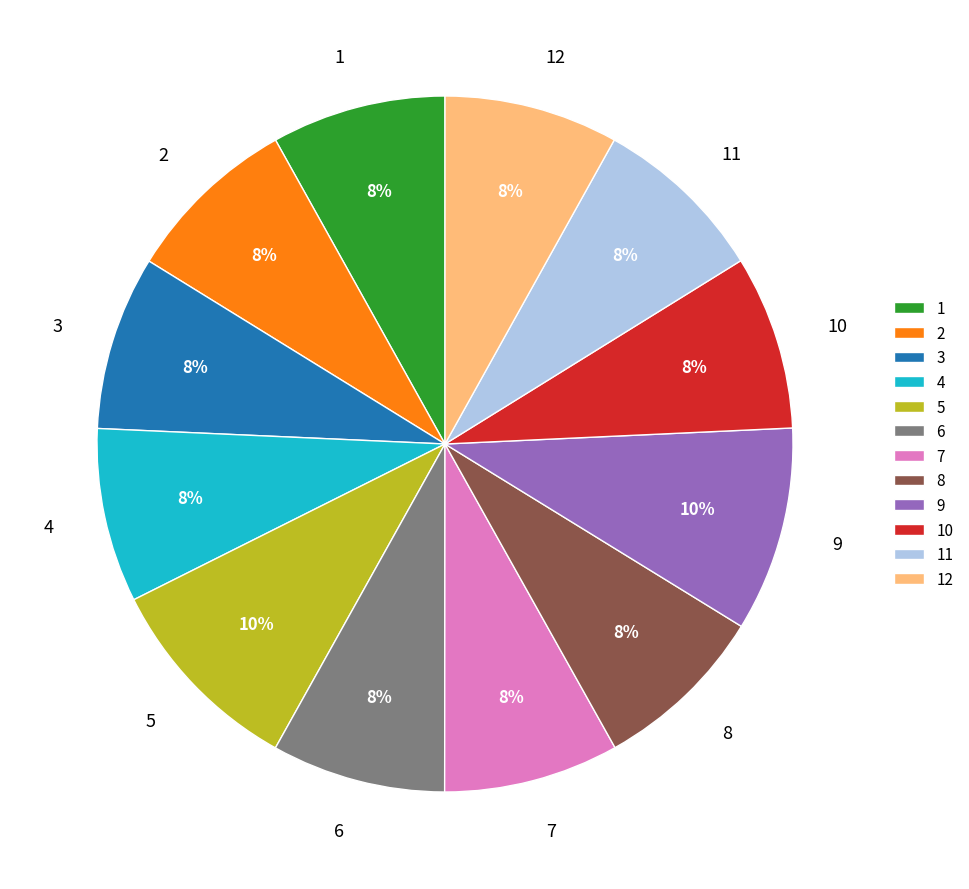

Is 8 the majority of the pie?

No